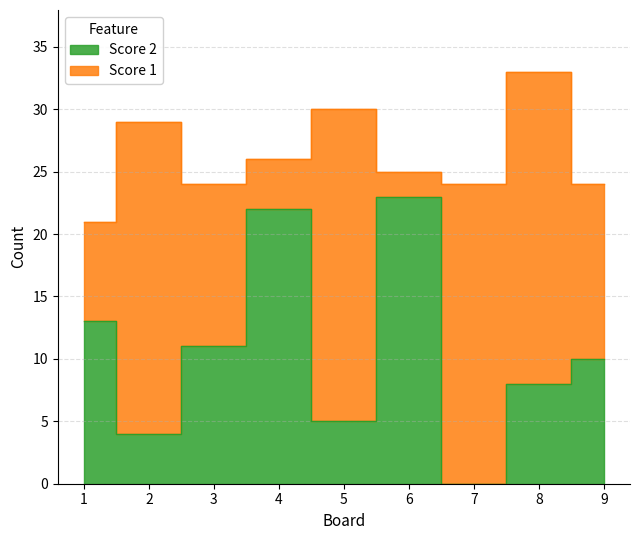

The chart shows a value of 5 at 5. True or false?

True